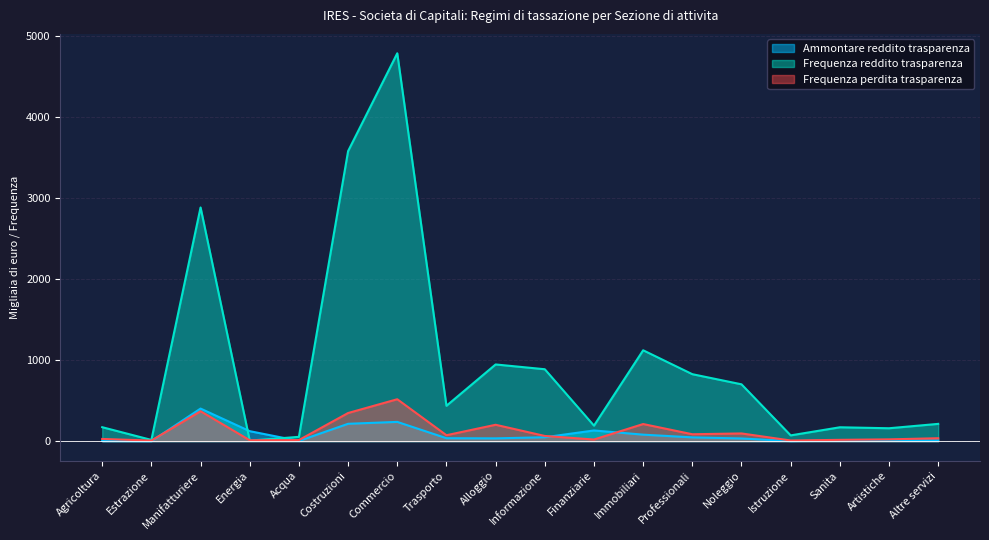

Reading left to right, transcribe all the data shown in this chart.

Frequenza reddito trasparenza: Agricoltura=173.0	Estrazione=16.0	Manifatturiere=2884.0	Energia=8.0	Acqua=54.0	Costruzioni=3579.0	Commercio=4786.0	Trasporto=437.0	Alloggio=947.0	Informazione=888.0	Finanziarie=192.0	Immobiliari=1122.0	Professionali=827.0	Noleggio=702.0	Istruzione=72.0	Sanita=172.0	Artistiche=160.0	Altre servizi=214.0
Ammontare reddito trasparenza: Agricoltura=2.9	Estrazione=0.5	Manifatturiere=402.8	Energia=124.1	Acqua=3.5	Costruzioni=215.0	Commercio=238.4	Trasporto=37.2	Alloggio=35.3	Informazione=48.9	Finanziarie=132.8	Immobiliari=81.0	Professionali=47.5	Noleggio=33.8	Istruzione=1.6	Sanita=9.0	Artistiche=9.7	Altre servizi=9.1
Frequenza perdita trasparenza: Agricoltura=28.0	Estrazione=8.0	Manifatturiere=370.0	Energia=12.0	Acqua=14.0	Costruzioni=348.0	Commercio=518.0	Trasporto=74.0	Alloggio=203.0	Informazione=65.0	Finanziarie=21.0	Immobiliari=212.0	Professionali=86.0	Noleggio=96.0	Istruzione=9.0	Sanita=17.0	Artistiche=23.0	Altre servizi=37.0